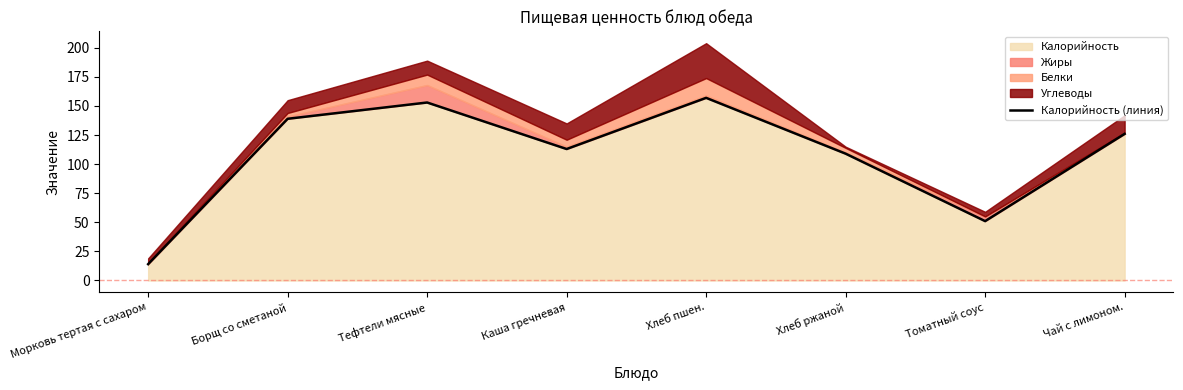

At which label does the data first exceed 126?

Борщ со сметаной